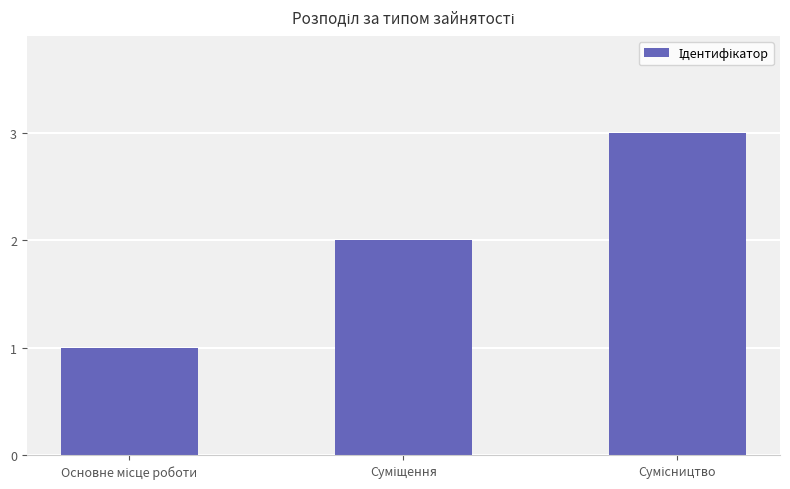

What is the maximum value shown in the chart?

3